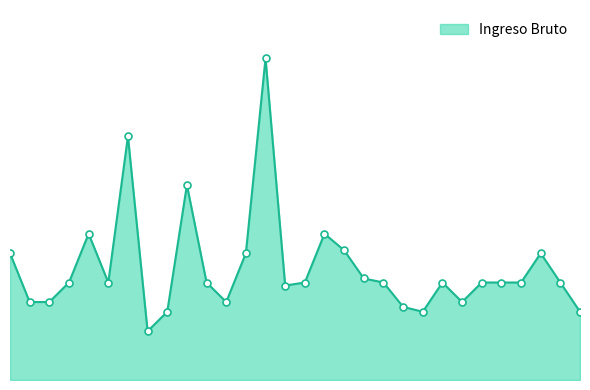

At which label is the value closest to 19000?

10